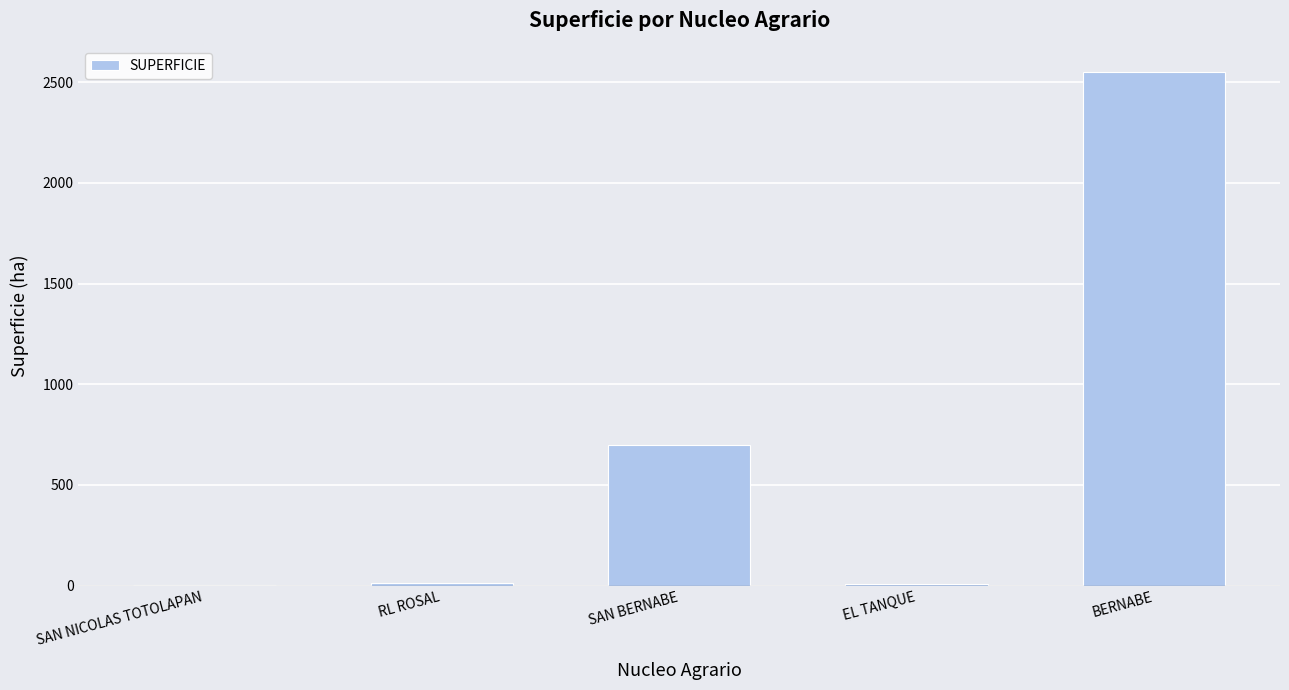

What is the maximum value shown in the chart?

2550